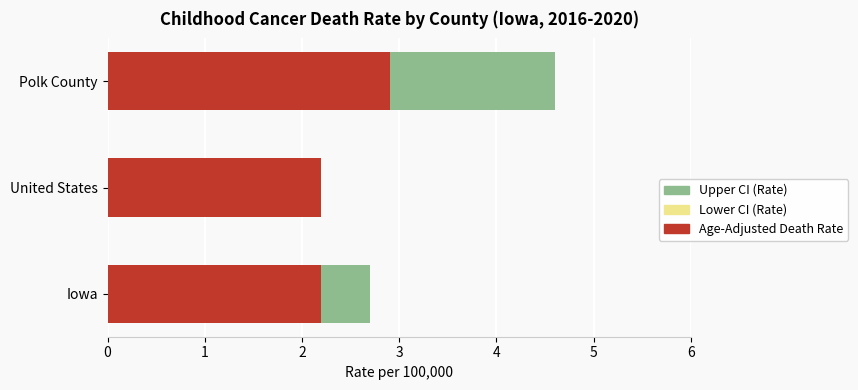

Which series has the largest total across all categories?

Upper CI (Rate)